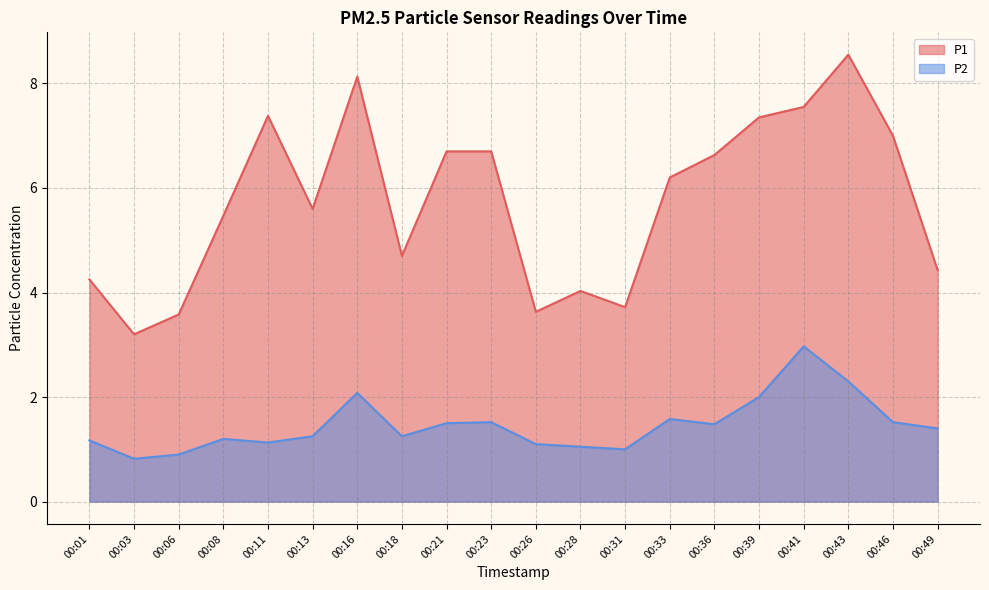

Which series has the largest range (max minus min)?

P1